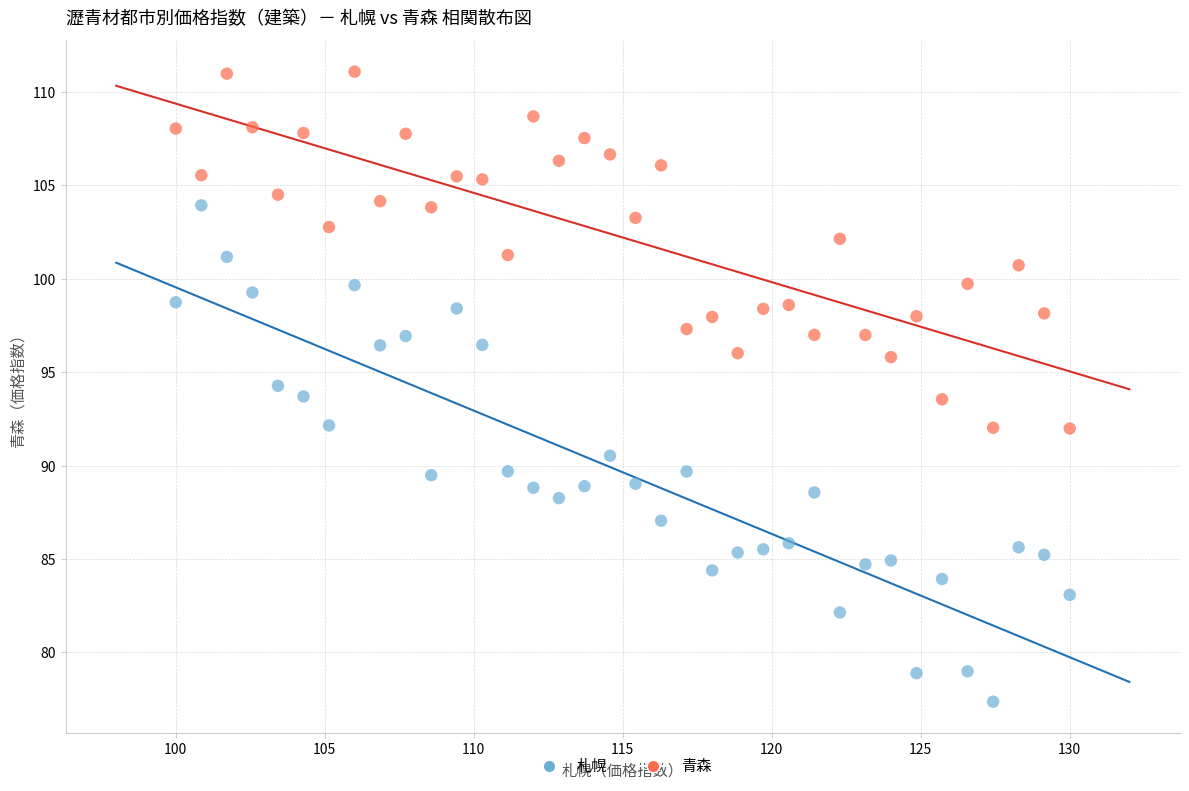

Which series contains the lowest Y value?

札幌